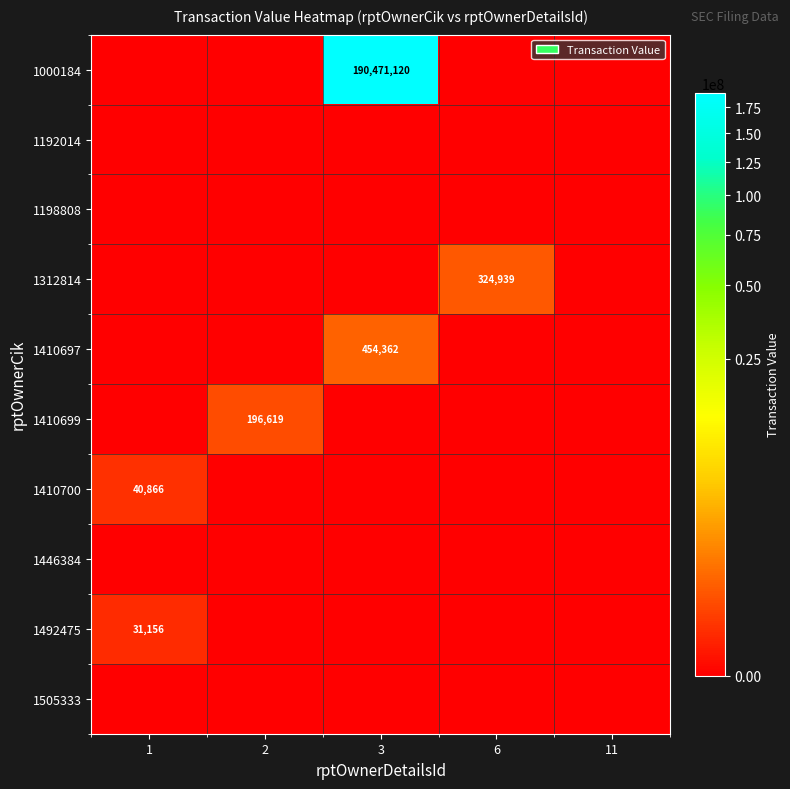

Is it true that 1000184 equals 303344875 at 3?

False